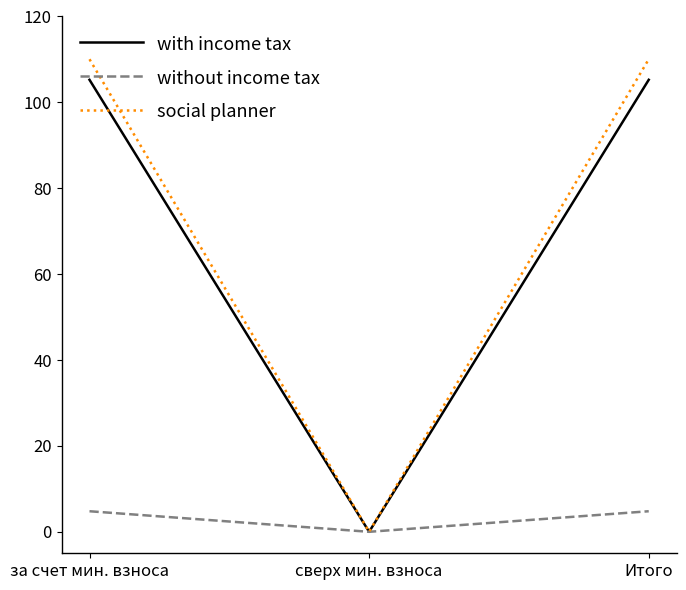

Is this an area chart (filled region under the line)?

No